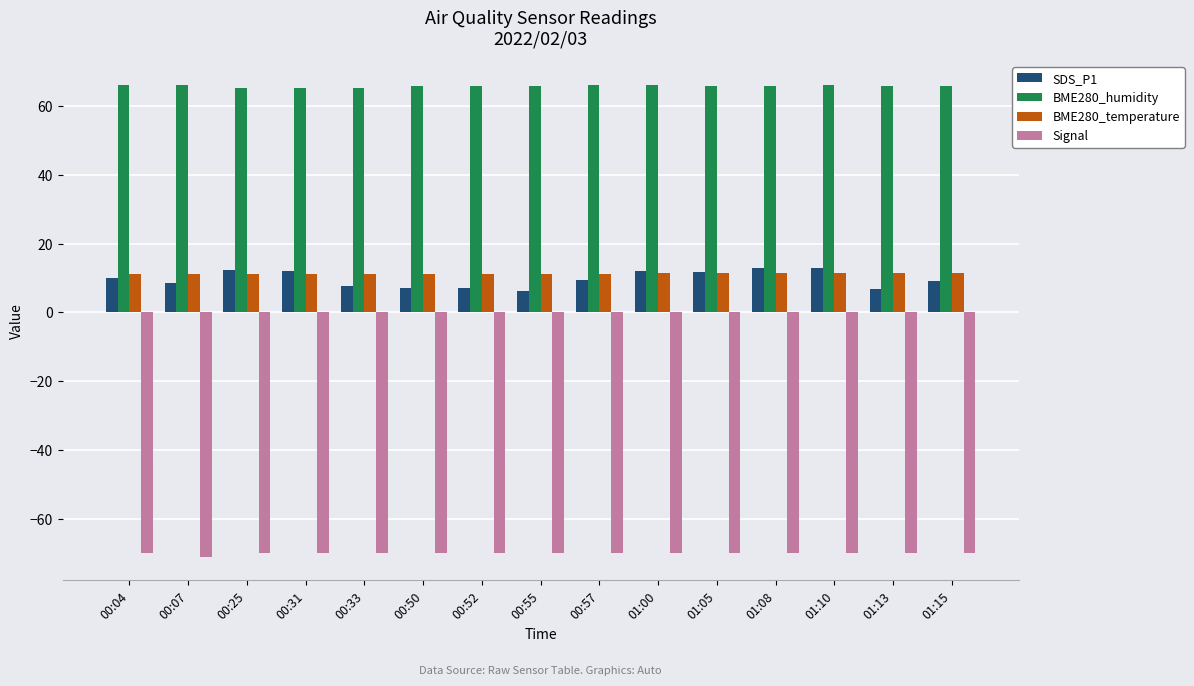

What is the lowest value of the BME280_humidity series?

65.2